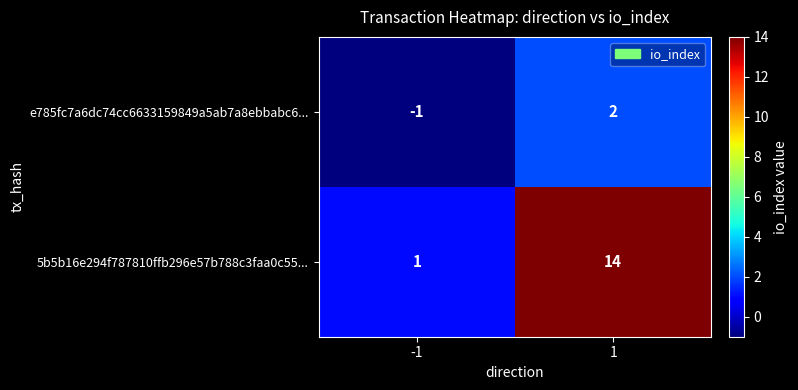

What is the greatest value displayed?

14